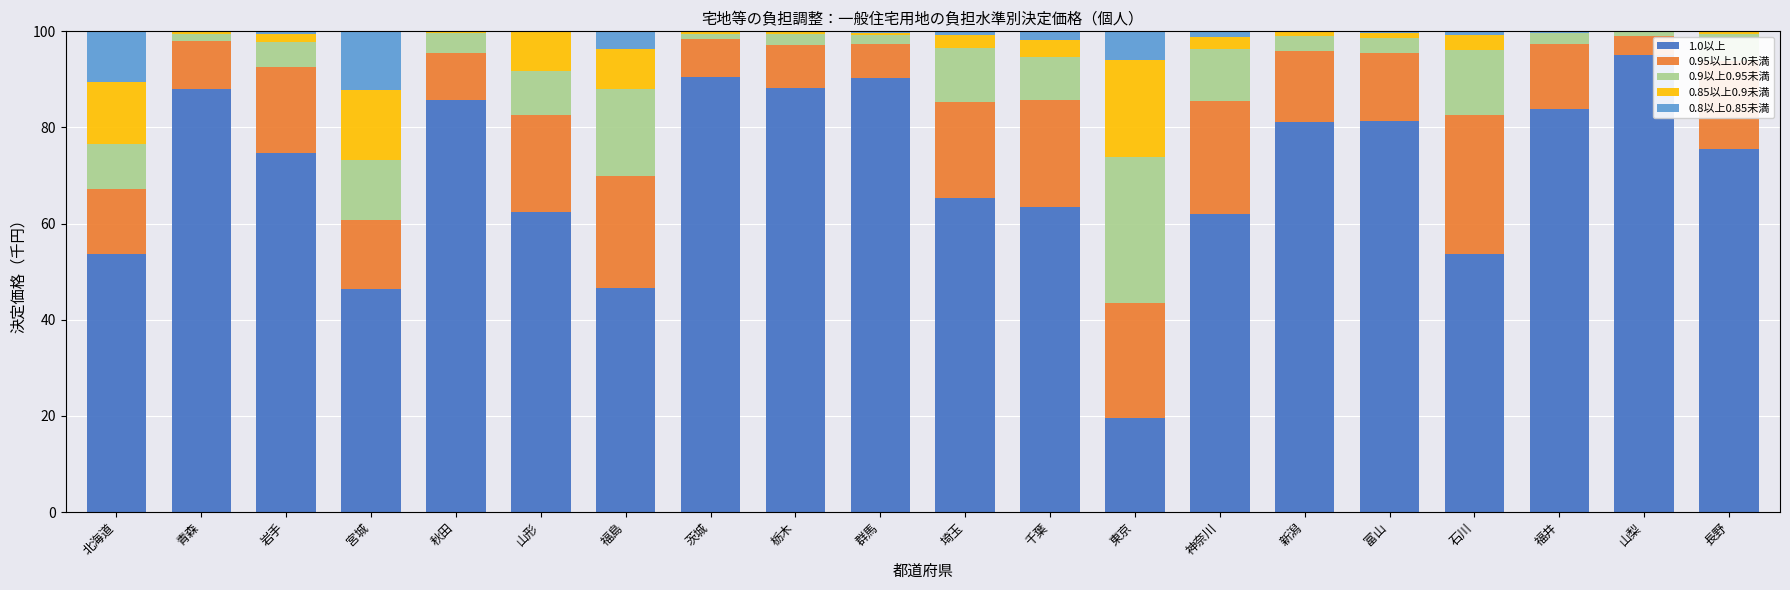

What is the maximum value for 1.0以上?

95.1